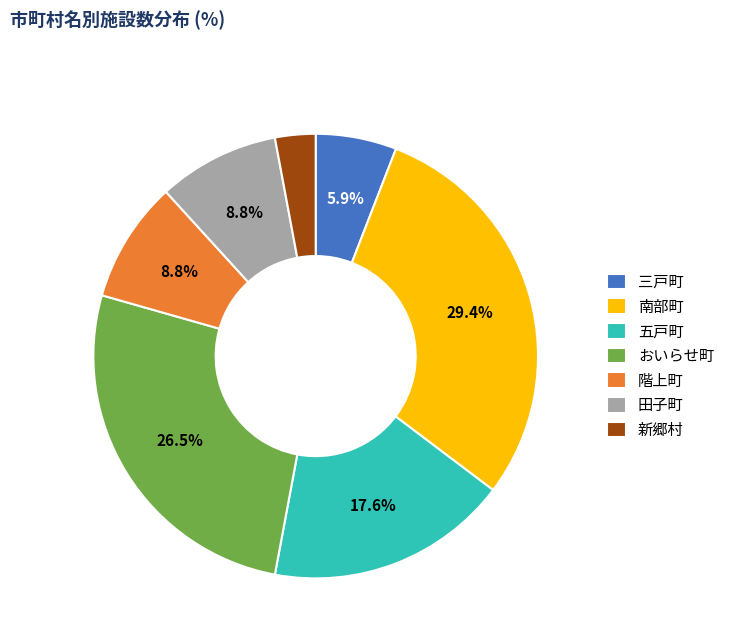

What is the total percentage of おいらせ町 and 三戸町?

32.4%